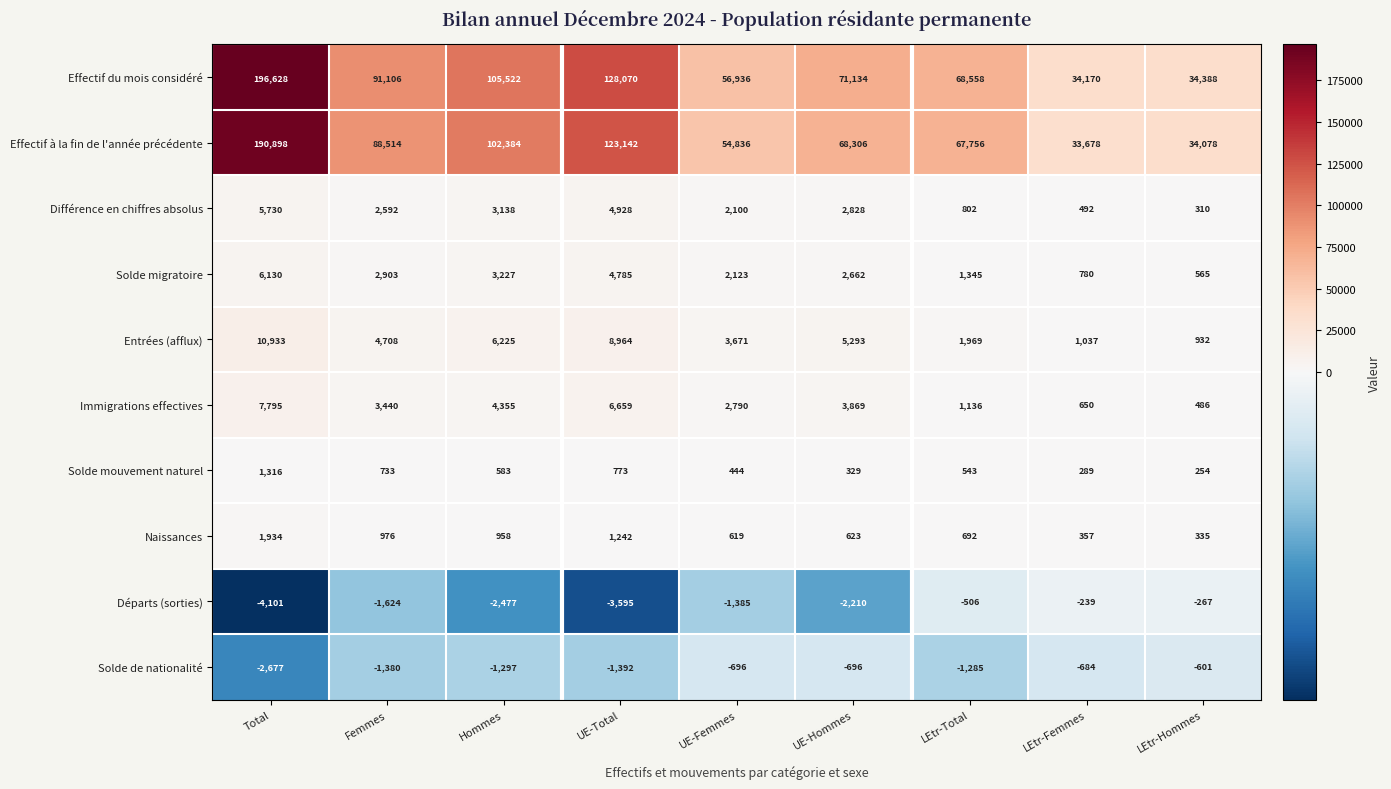

What is the spread (max minus min) of values at LEtr-Femmes?

34854